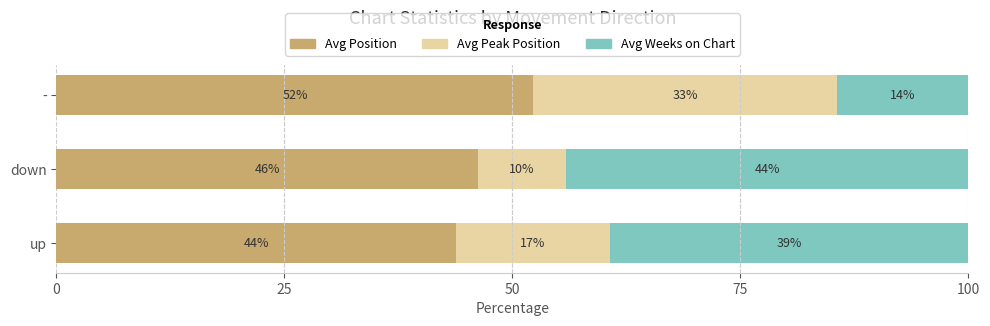

What are all the series names shown in the legend?

Avg Position, Avg Peak Position, Avg Weeks on Chart